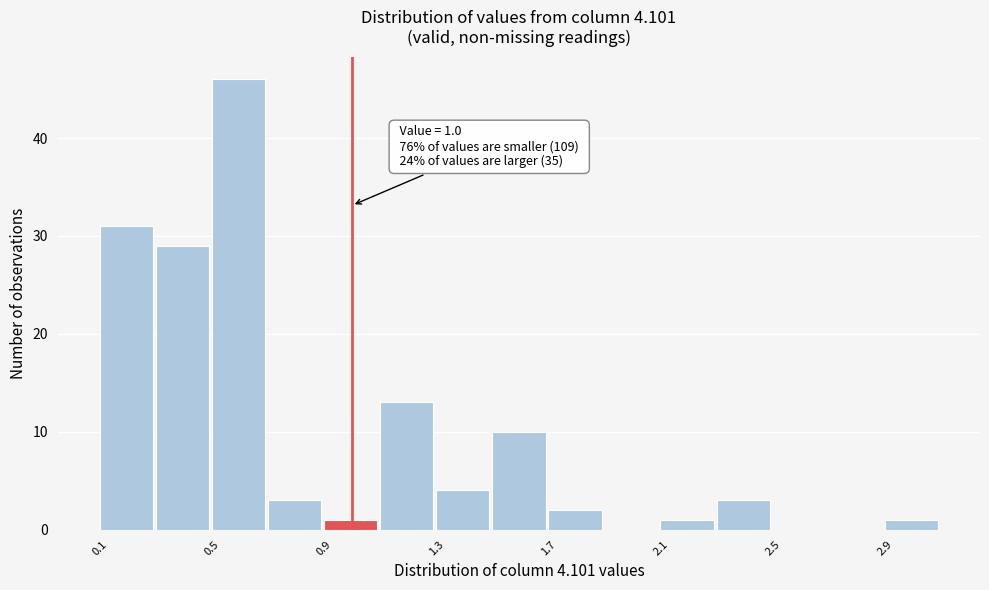

Over which range of the x-axis is the bar tallest?

0.5 to 0.7